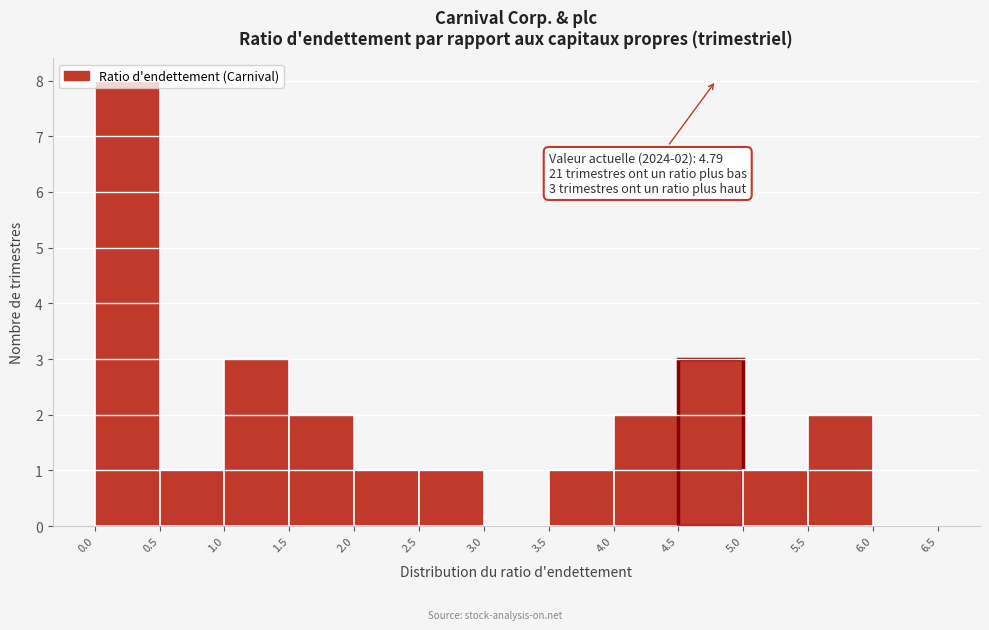

Which range on the x-axis has the tallest bar?

0.0 to 0.5